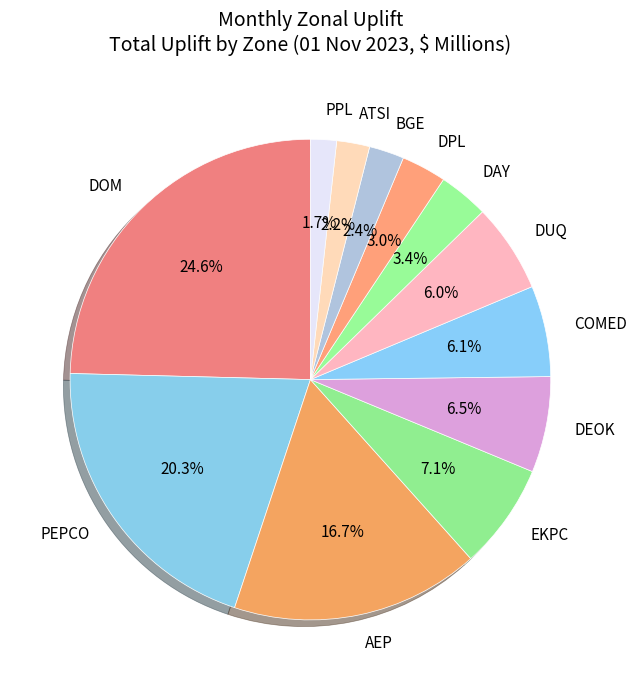

What is the largest slice in the pie chart?

DOM